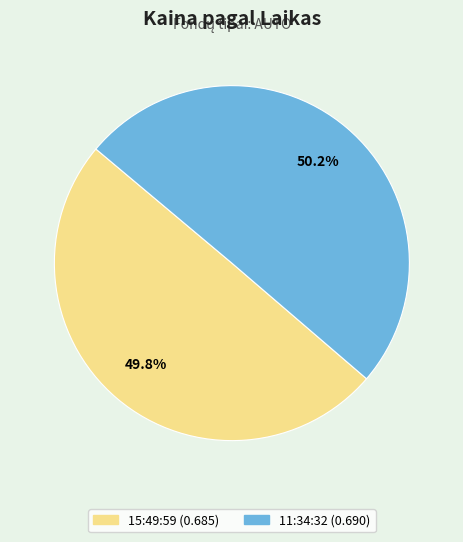

What percentage do 11:34:32 and 15:49:59 together represent?

100.0%